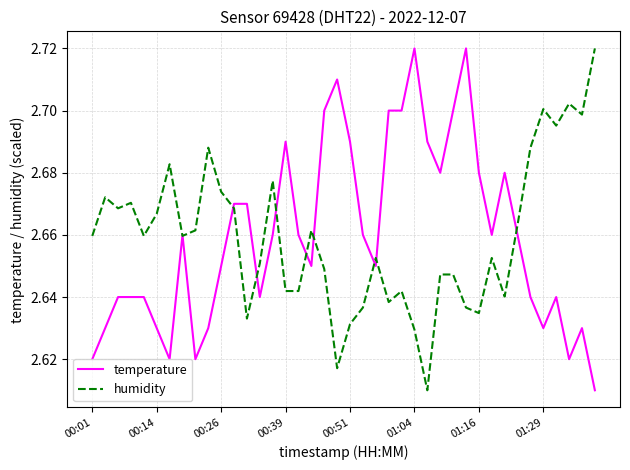

How many interior local peaks does the humidity series have?

11